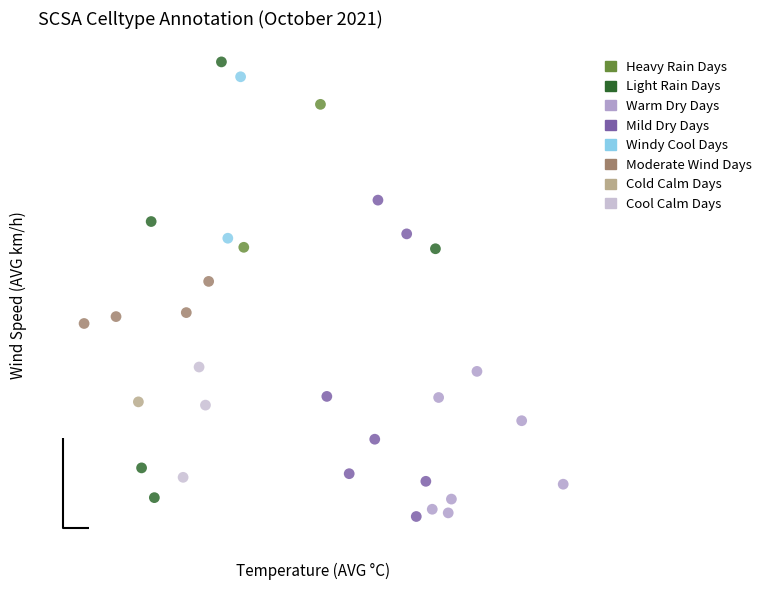

What are all the series names shown in the legend?

Heavy Rain Days, Light Rain Days, Warm Dry Days, Mild Dry Days, Windy Cool Days, Moderate Wind Days, Cold Calm Days, Cool Calm Days